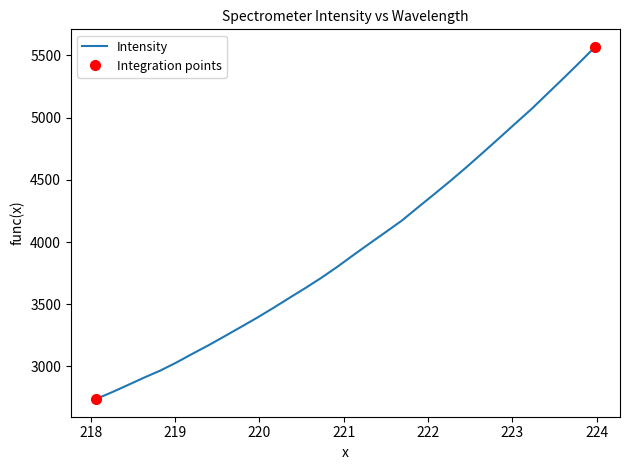

What is the maximum value shown in the chart?

5567.8